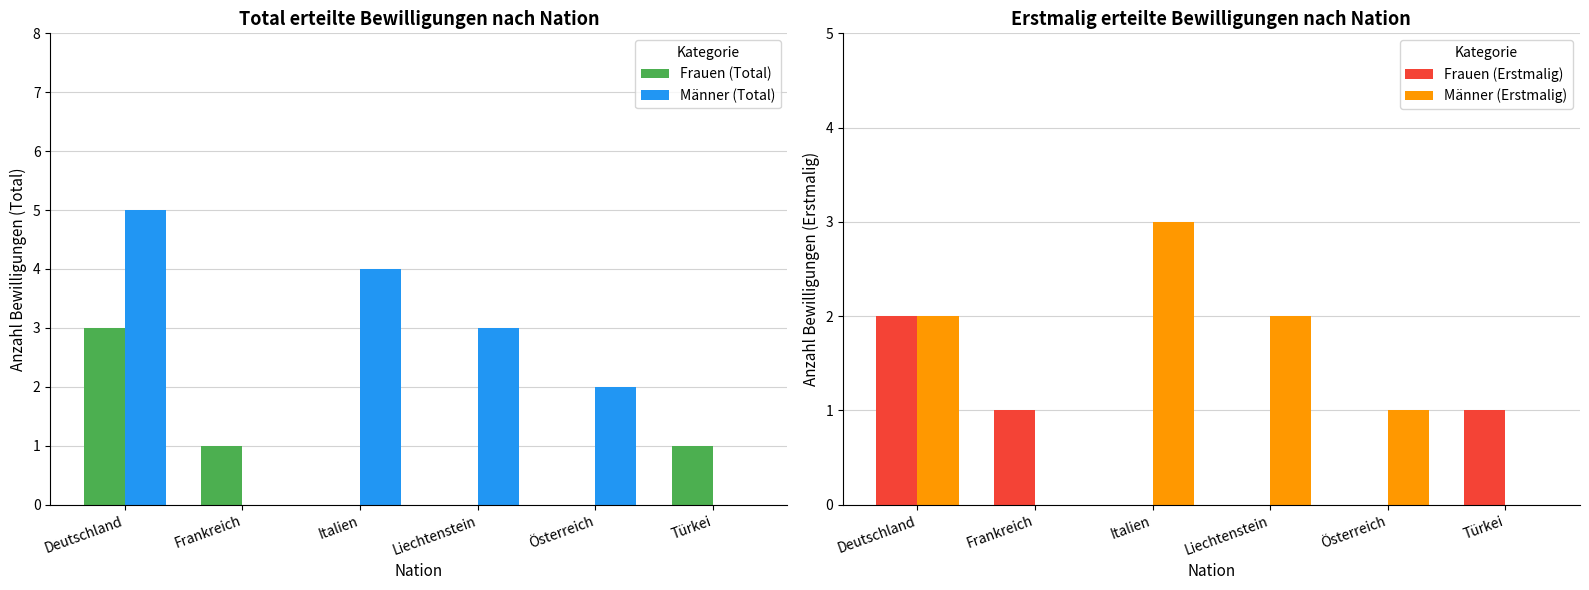

Reading left to right, transcribe all the data shown in this chart.

Frauen (Total): 3	1	0	0	0	1
Männer (Total): 5	0	4	3	2	0
Frauen (Erstmalig): 2	1	0	0	0	1
Männer (Erstmalig): 2	0	3	2	1	0